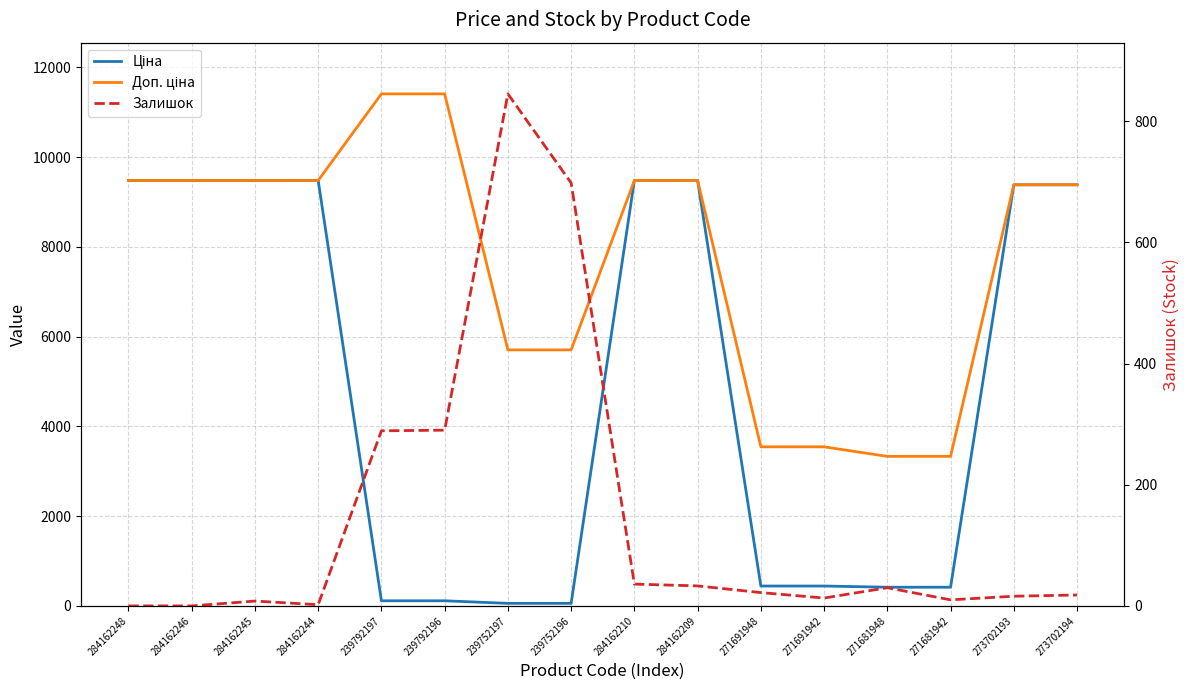

At which label does Залишок first exceed 22?

239792197